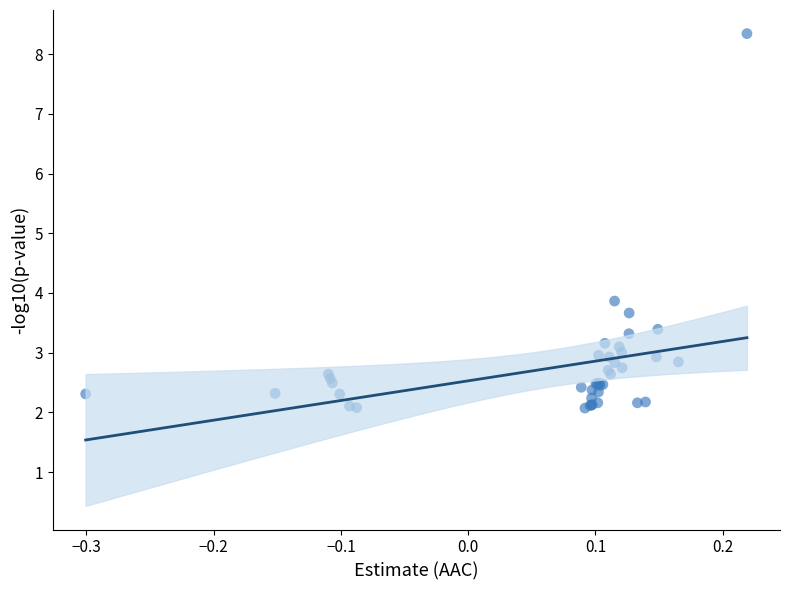

What Y value in the scatter plot is closest to 5?

3.9